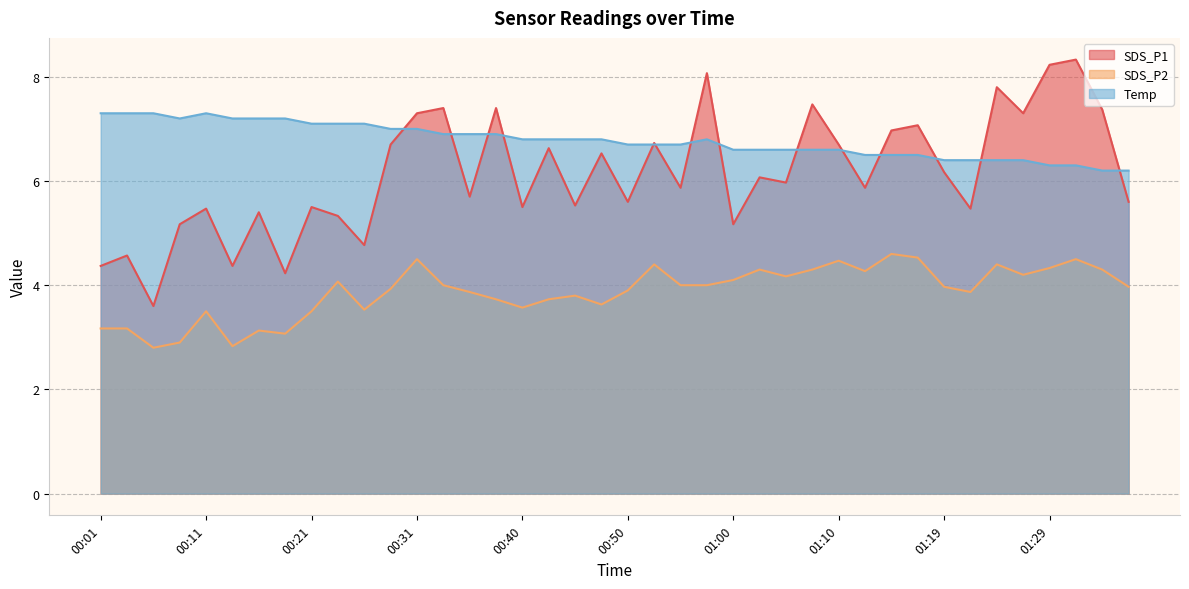

What is the sum of the Temp values at 00:06 and 01:19?

13.7